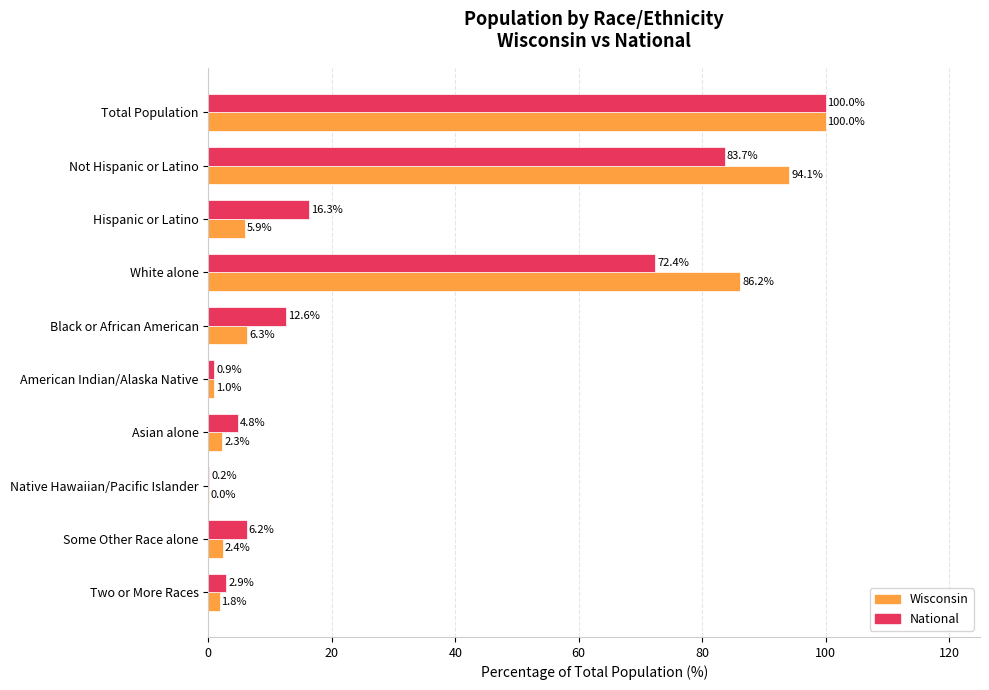

Where is Wisconsin nearest to the value 50?

White alone